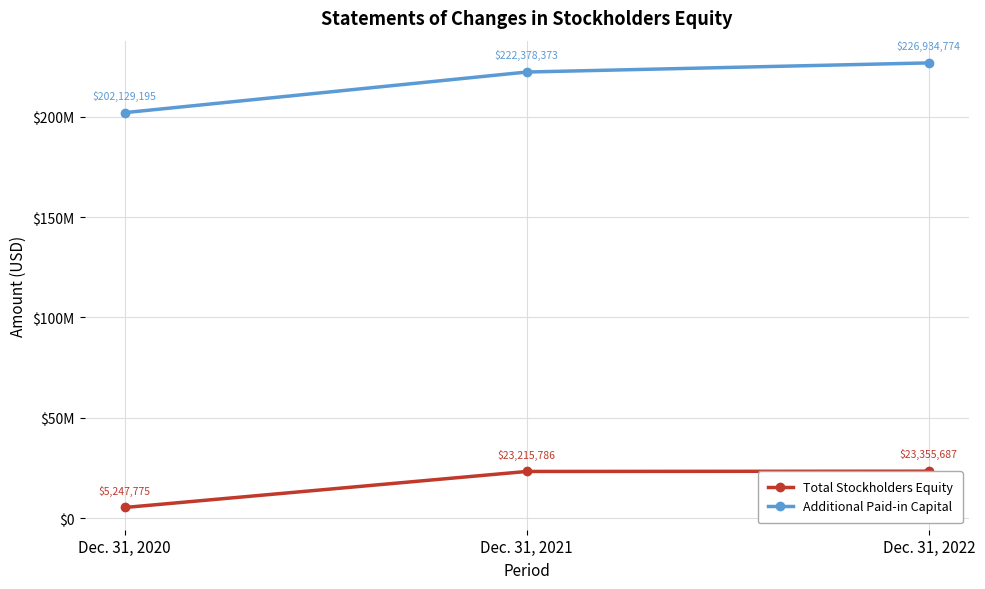

Does the chart have visible grid lines?

Yes